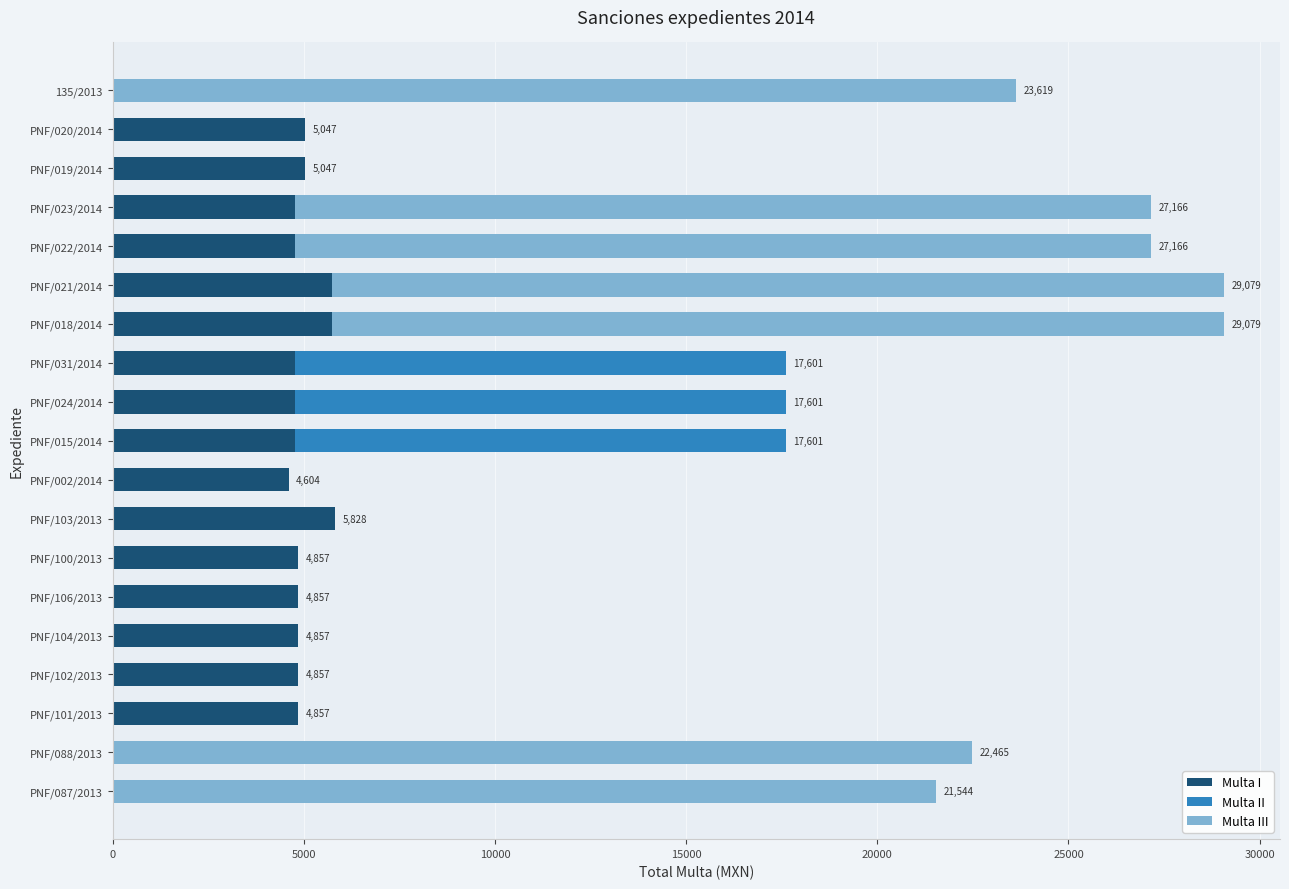

What is the highest value of the Multa I series?

5828.4